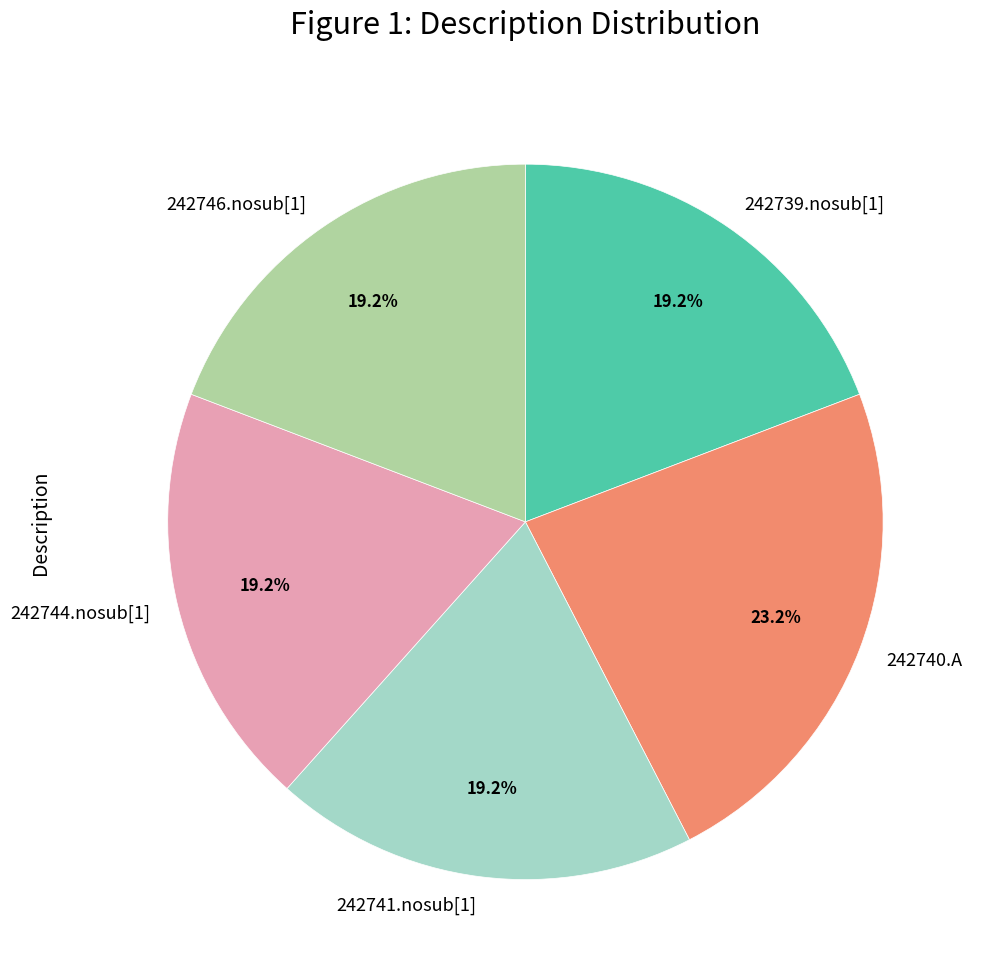

Approximately how many times larger is the value at 242741.nosub[1] compared to 242744.nosub[1]?

1.0